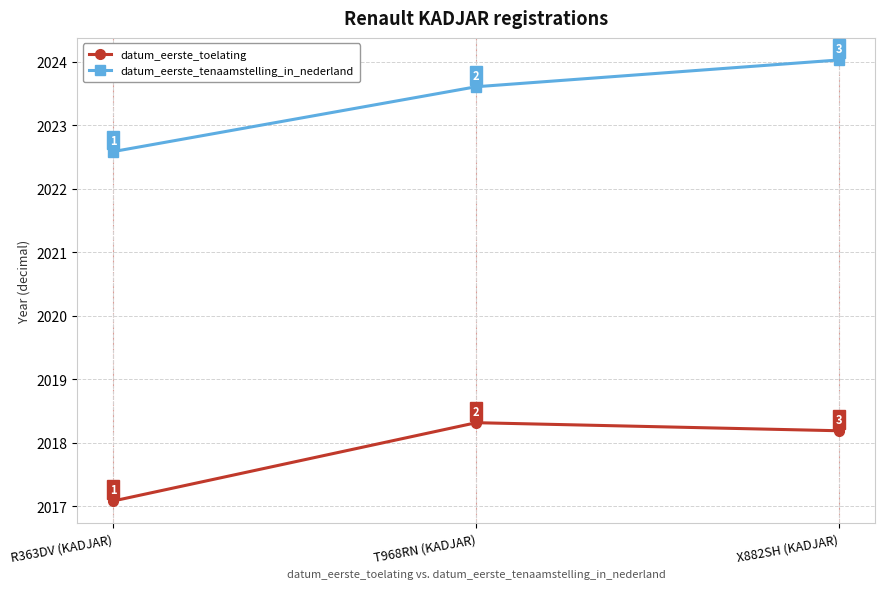

How many lines are shown in the chart?

2